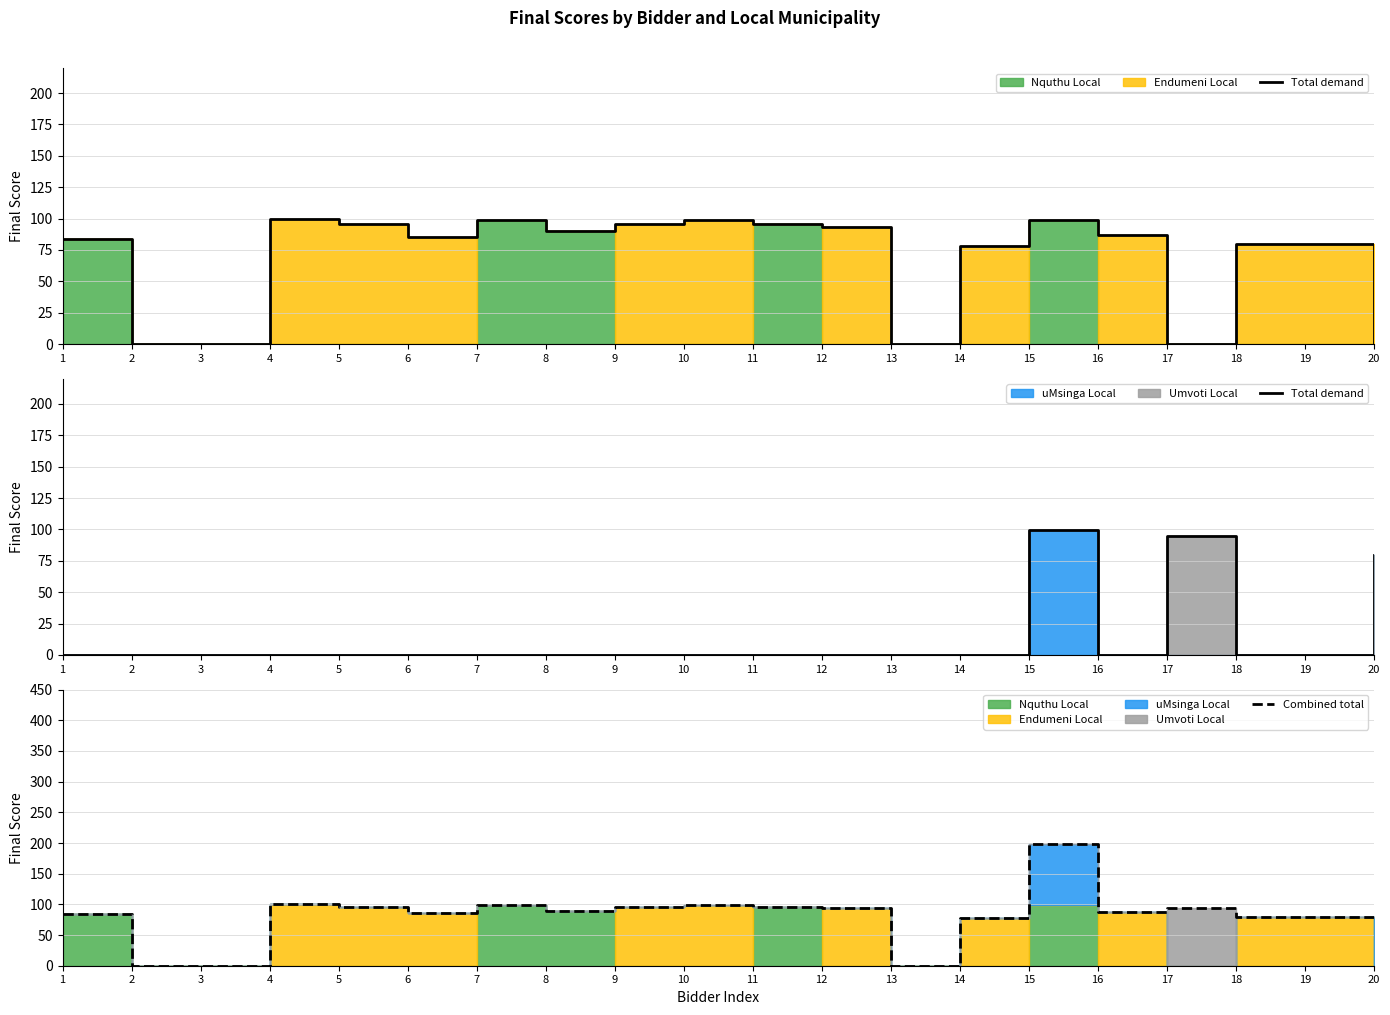

Which category has the lowest value across all series?

1